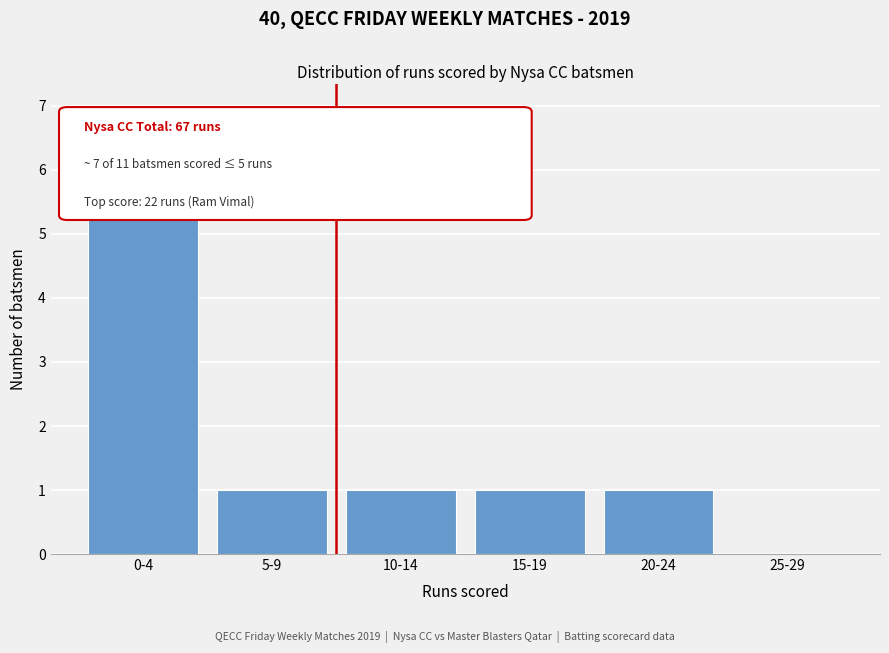

Reading right to left, list all the values displayed in this chart.

25-29=0	20-24=1	15-19=1	10-14=1	5-9=1	0-4=7